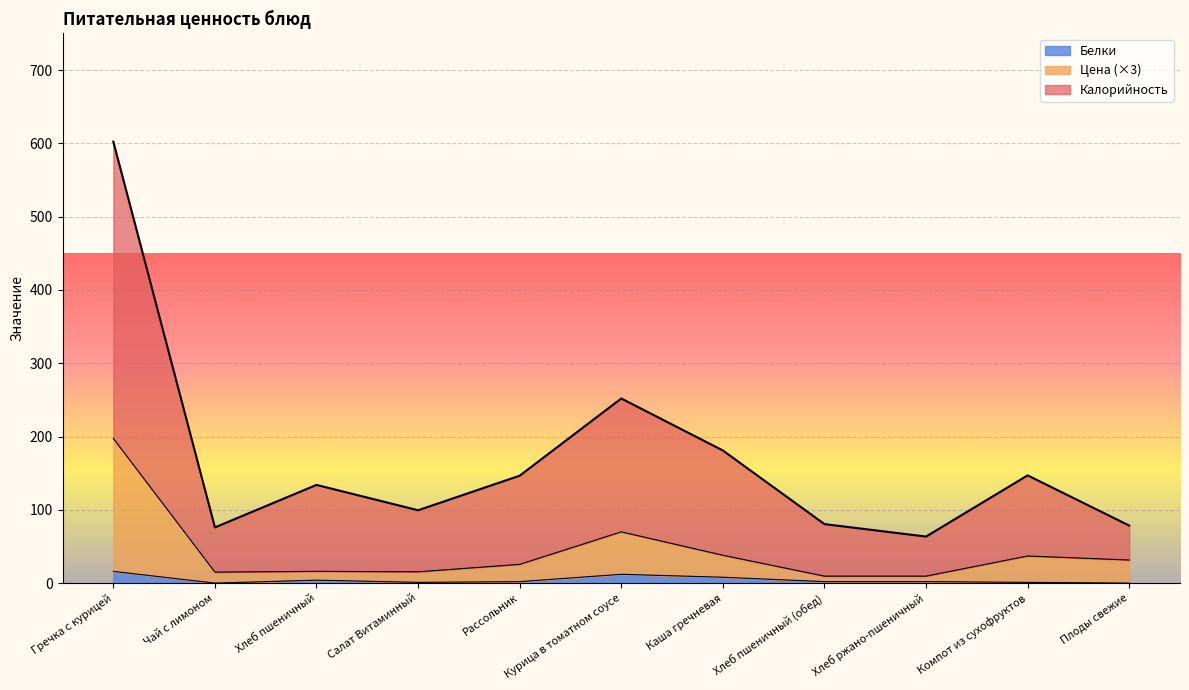

Between Курица в томатном соусе and Каша гречневая, which is larger?

Курица в томатном соусе